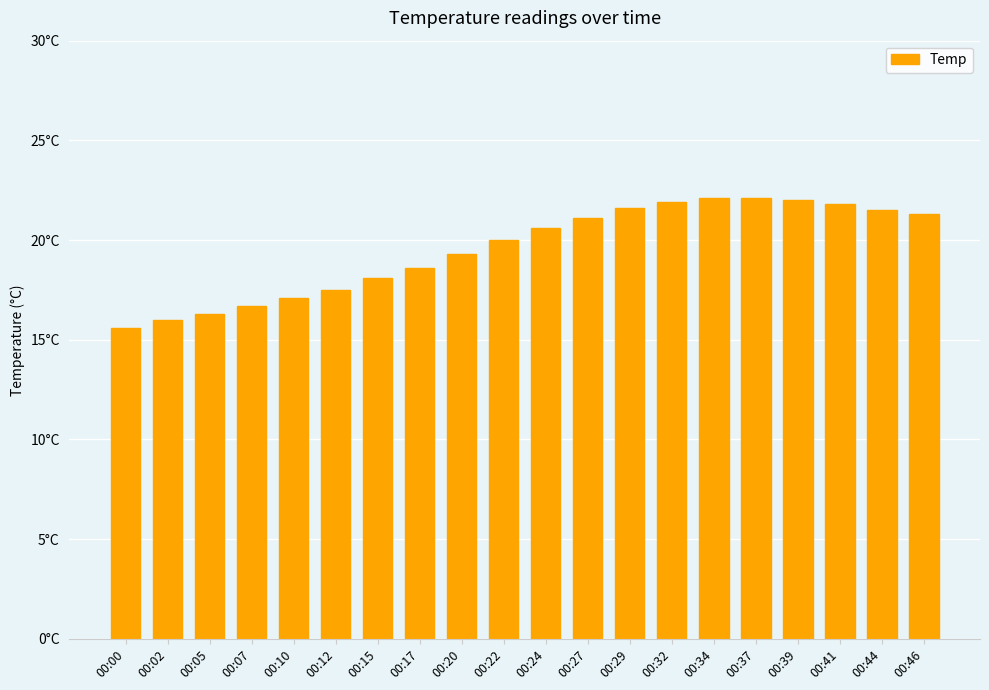

Are the bars horizontal?

No